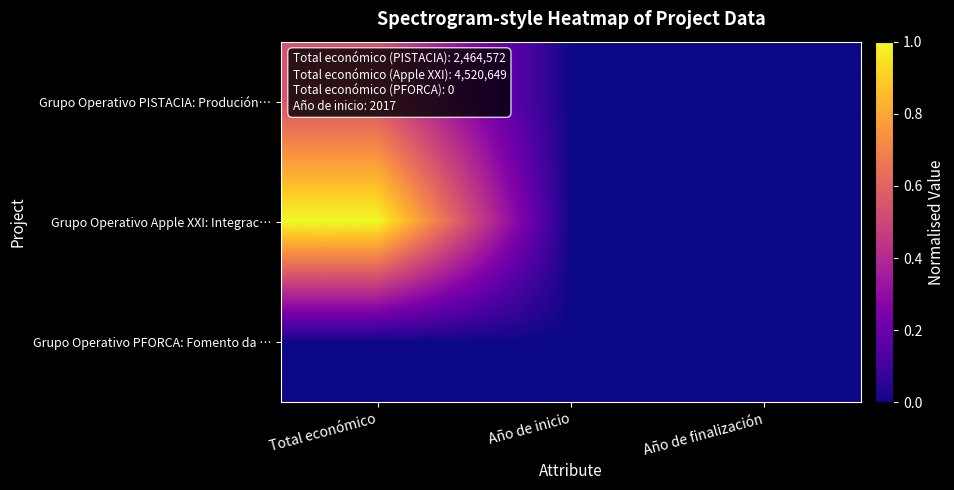

Which has a higher value, Año de inicio or Total económico?

Total económico